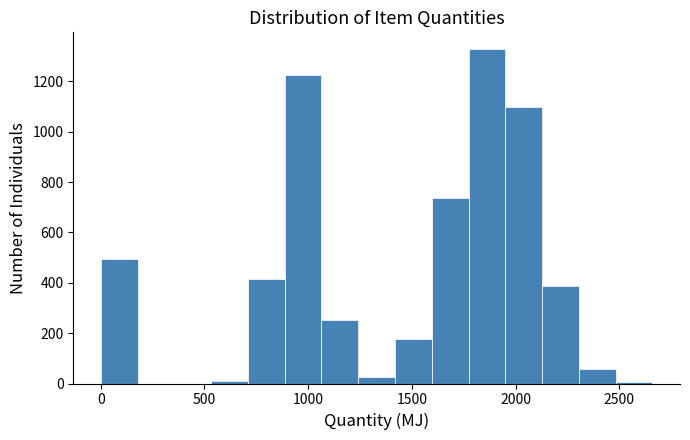

Around what value on the x-axis is the tallest bar? Give the approximate position of its centre, as read against the axis.

1850